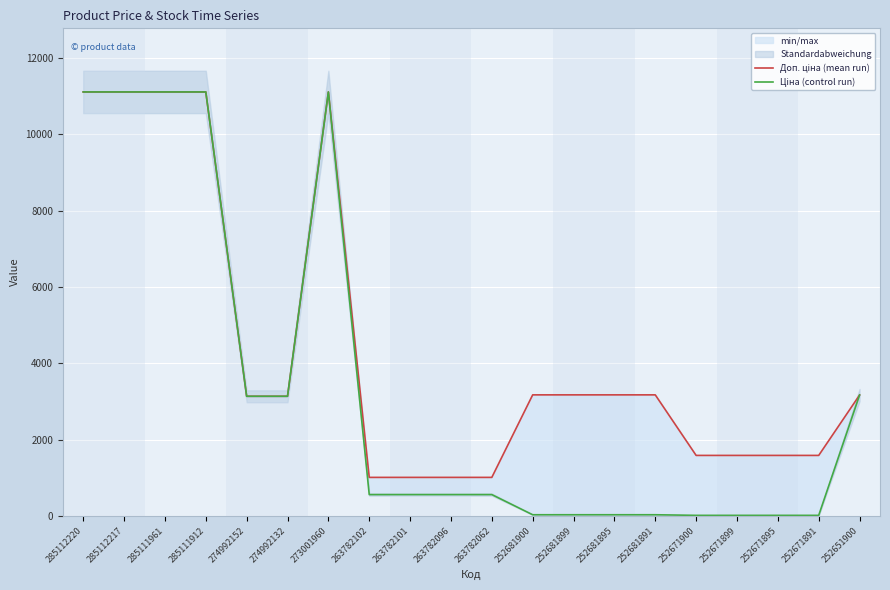

What is the lowest value of the Доп. ціна (mean run) series?

1011.0